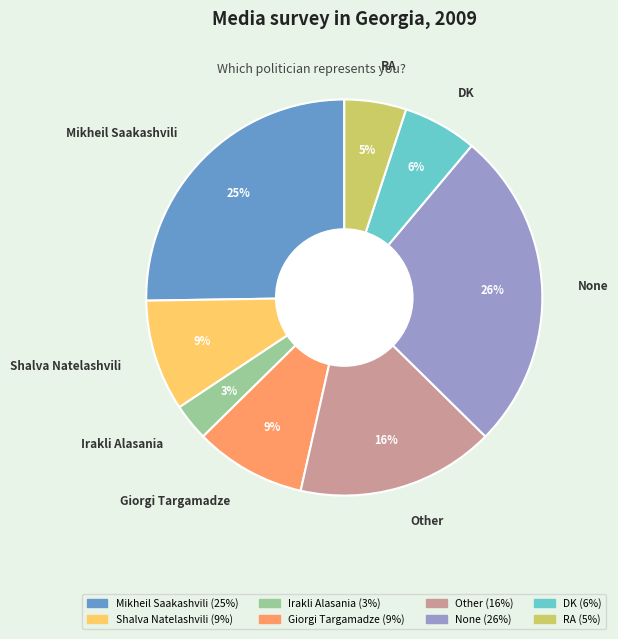

To the nearest percent, what is the difference between the largest and smallest slice percentages?

23%